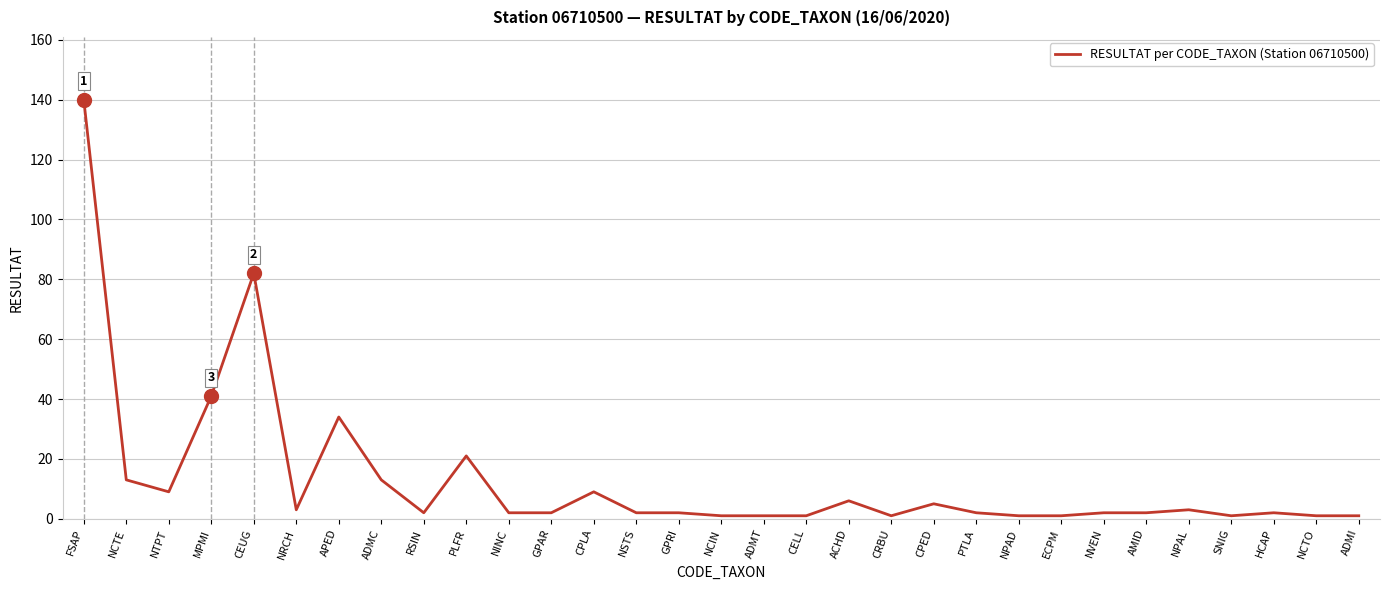

What is the maximum value shown in the chart?

140